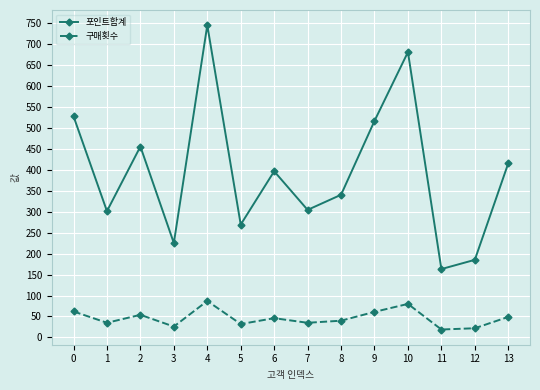

Does the chart display data point markers on the line(s)?

Yes